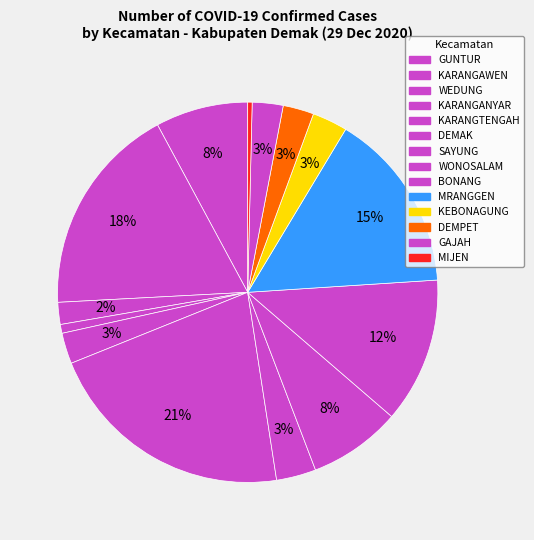

Count the number of slices in the pie.

14